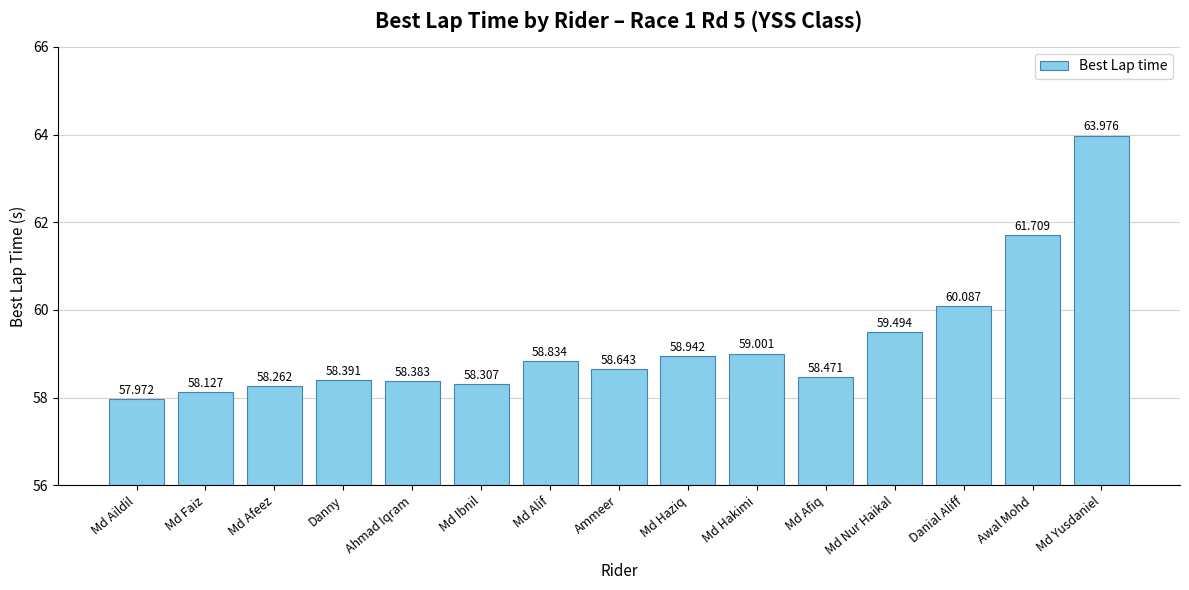

The chart shows a value of 58.3 at Md Ibnil. True or false?

True